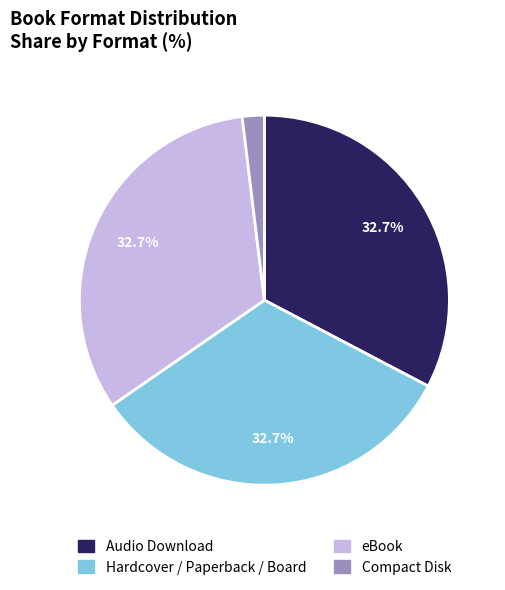

Combined, what portion of the pie is Hardcover / Paperback / Board and Audio Download?

65.4%